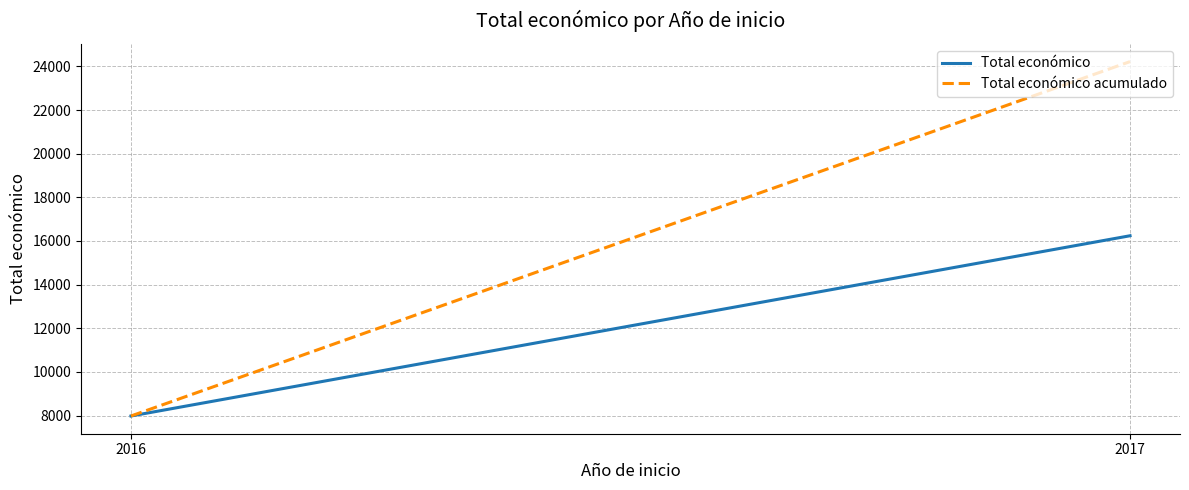

Which category has the lowest value across all series?

2016